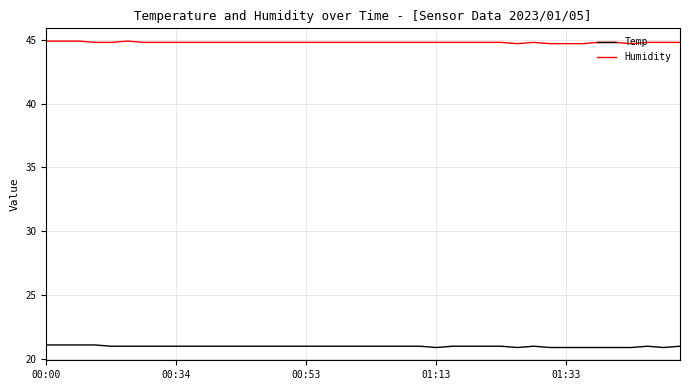

List the series in order of their overall mean, highest first.

Humidity, Temp